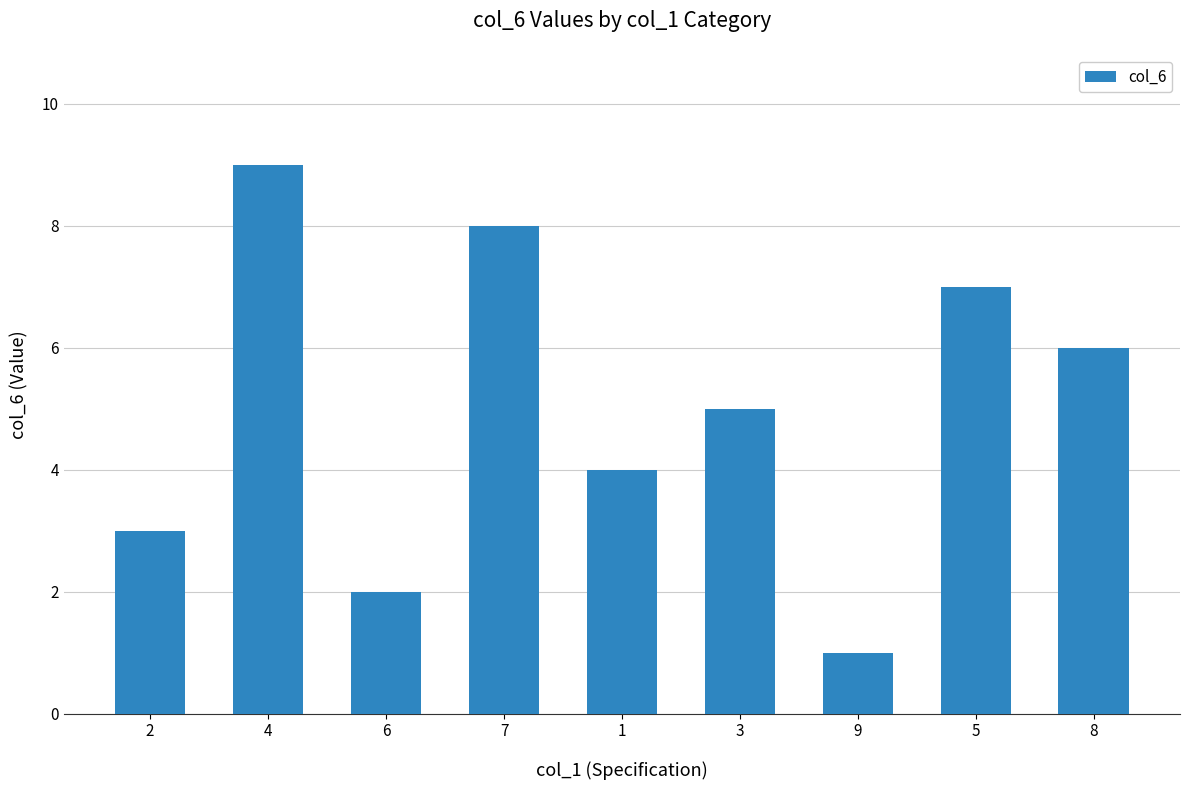

What position from the left is 2?

1